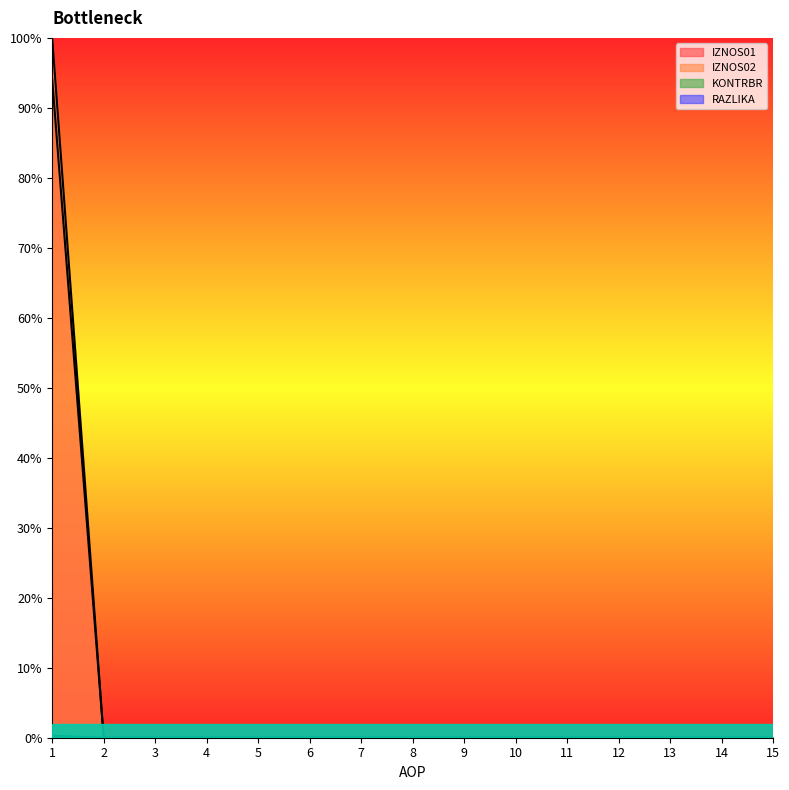

What is the maximum value shown in the chart?

1.0